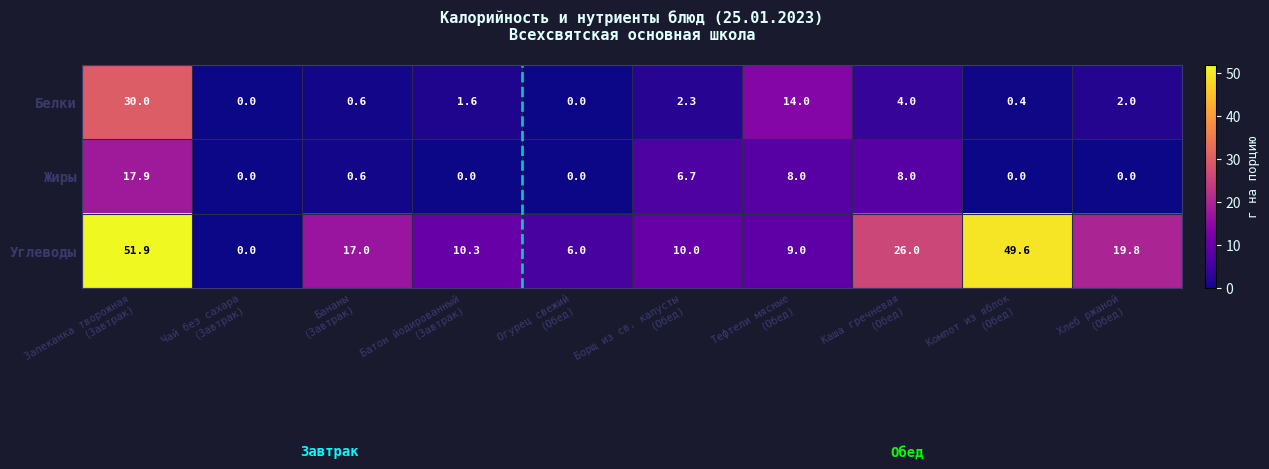

What is the difference between the maximum and minimum values in the Углеводы series?

51.9